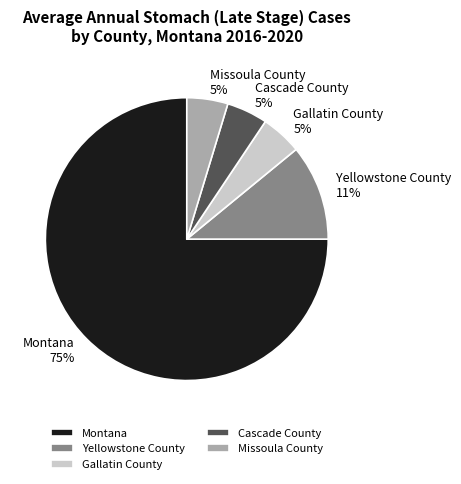

To the nearest percent, what portion does Gallatin County represent?

5%